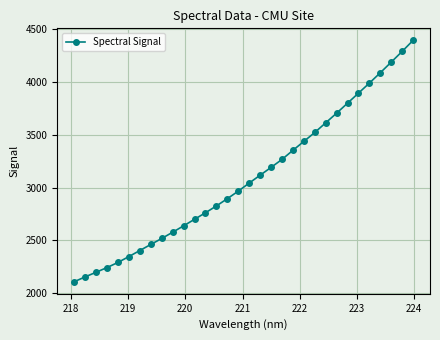

Does the chart display data point markers on the line(s)?

Yes